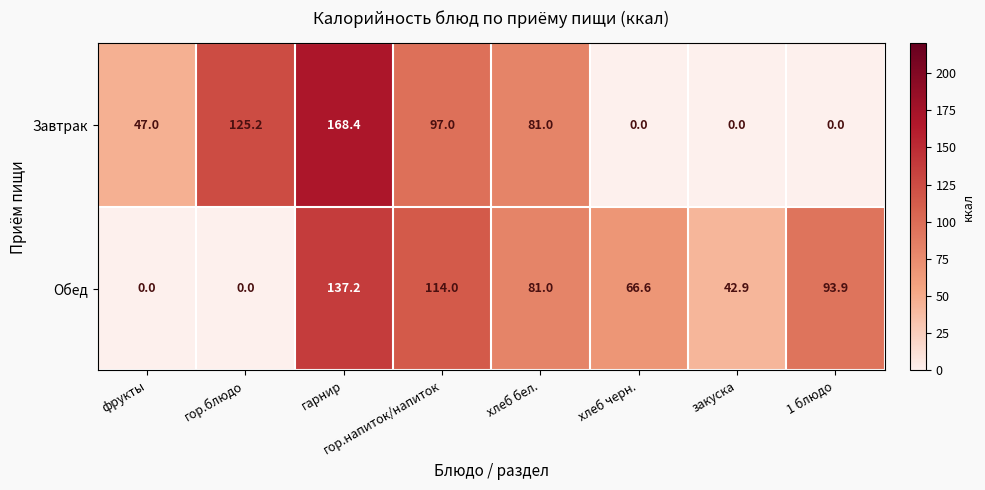

At which category does the chart reach its peak across all series?

гарнир